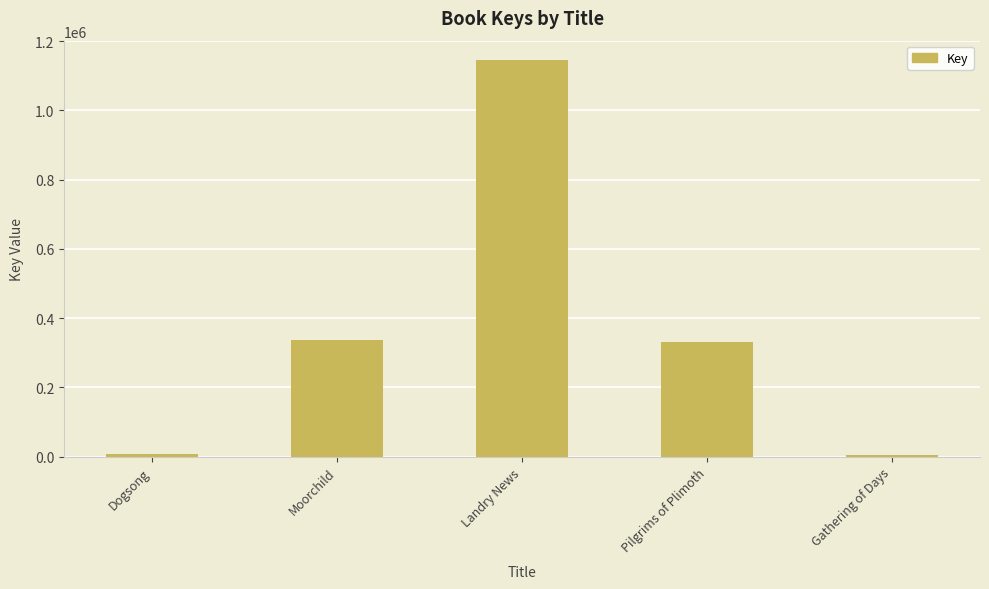

The value at Landry News is 1143808. True or false?

True